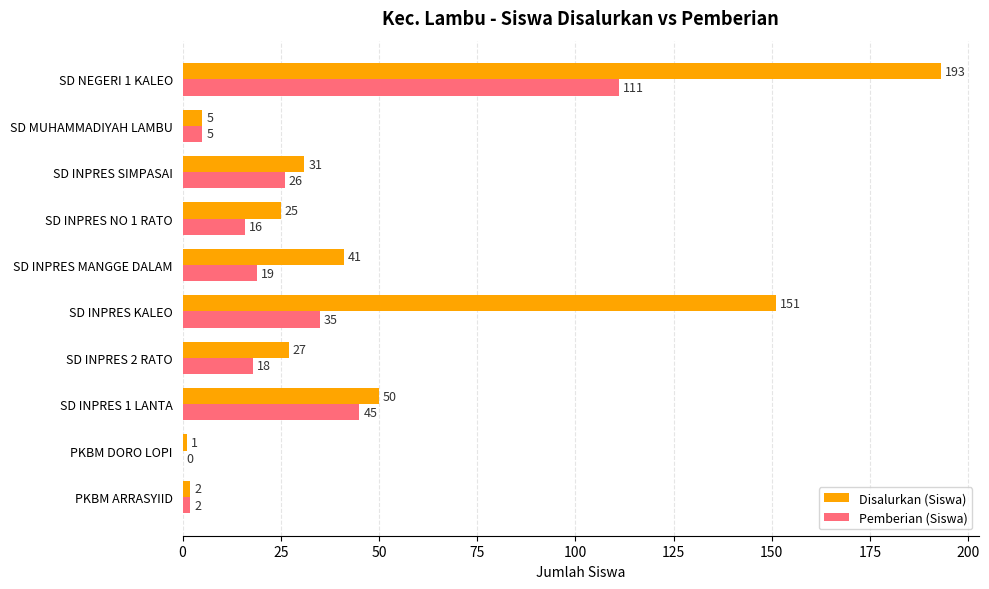

Which category has the highest value in the Disalurkan (Siswa) series?

SD NEGERI 1 KALEO